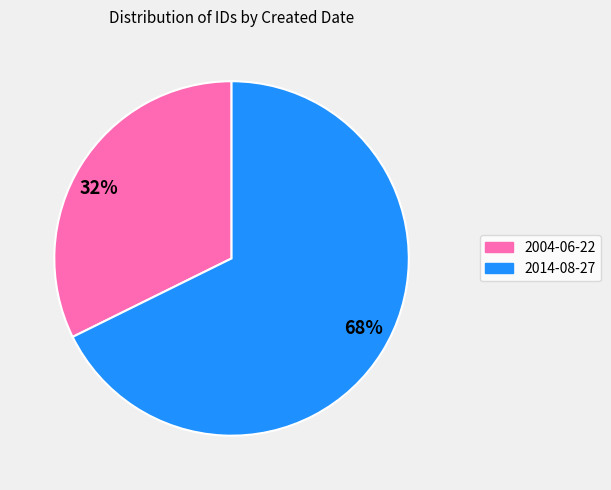

To the nearest percent, what is the average slice percentage?

50%